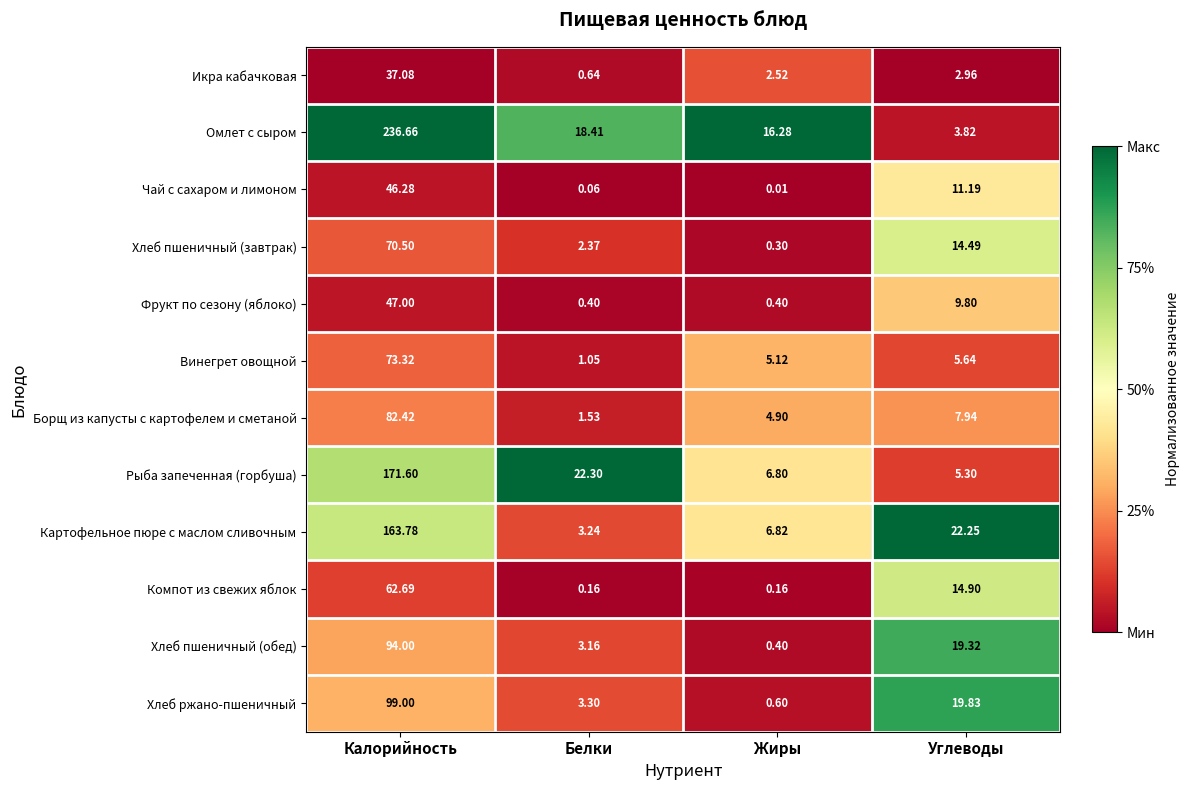

Which category has the highest value in the Хлеб пшеничный (обед) series?

Калорийность